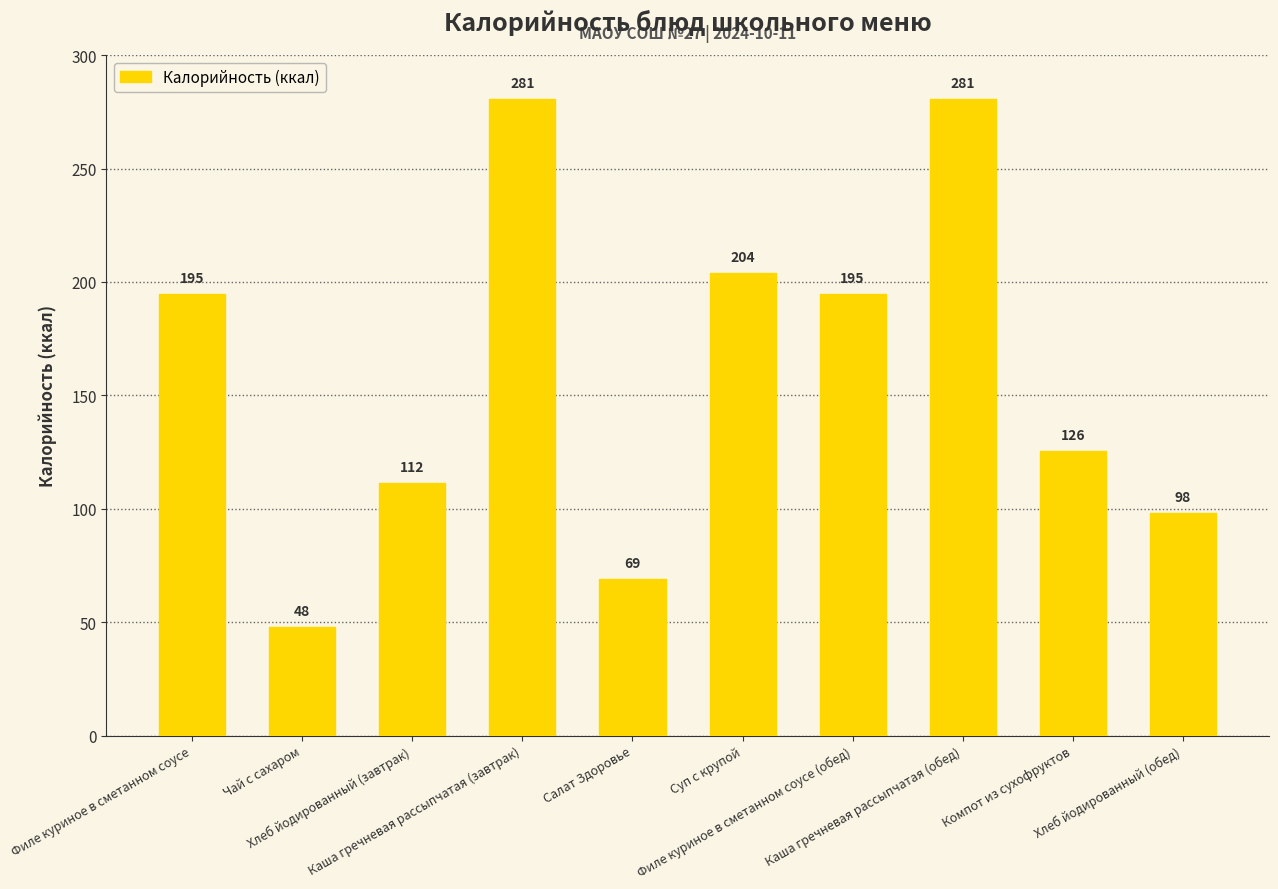

What is the smallest value displayed?

47.9